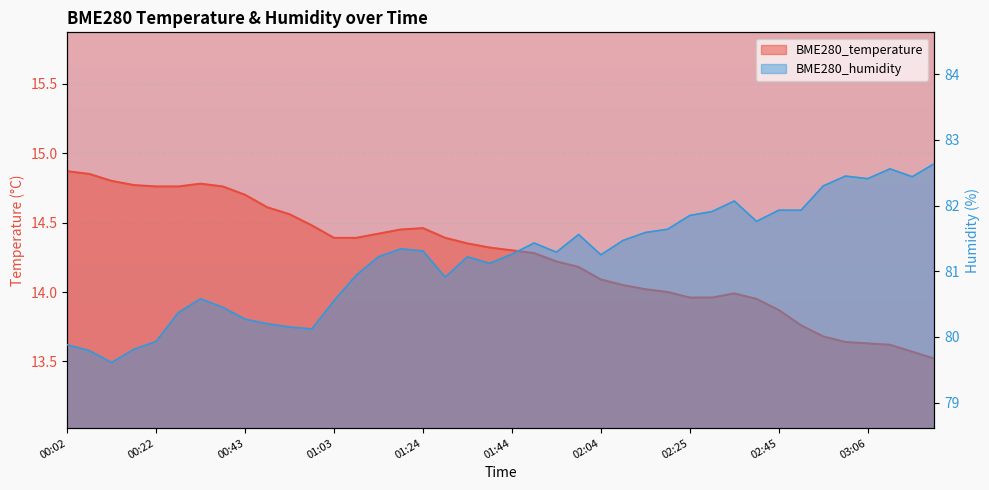

True or false: BME280_temperature has more than 1 points higher than both neighbors.

True